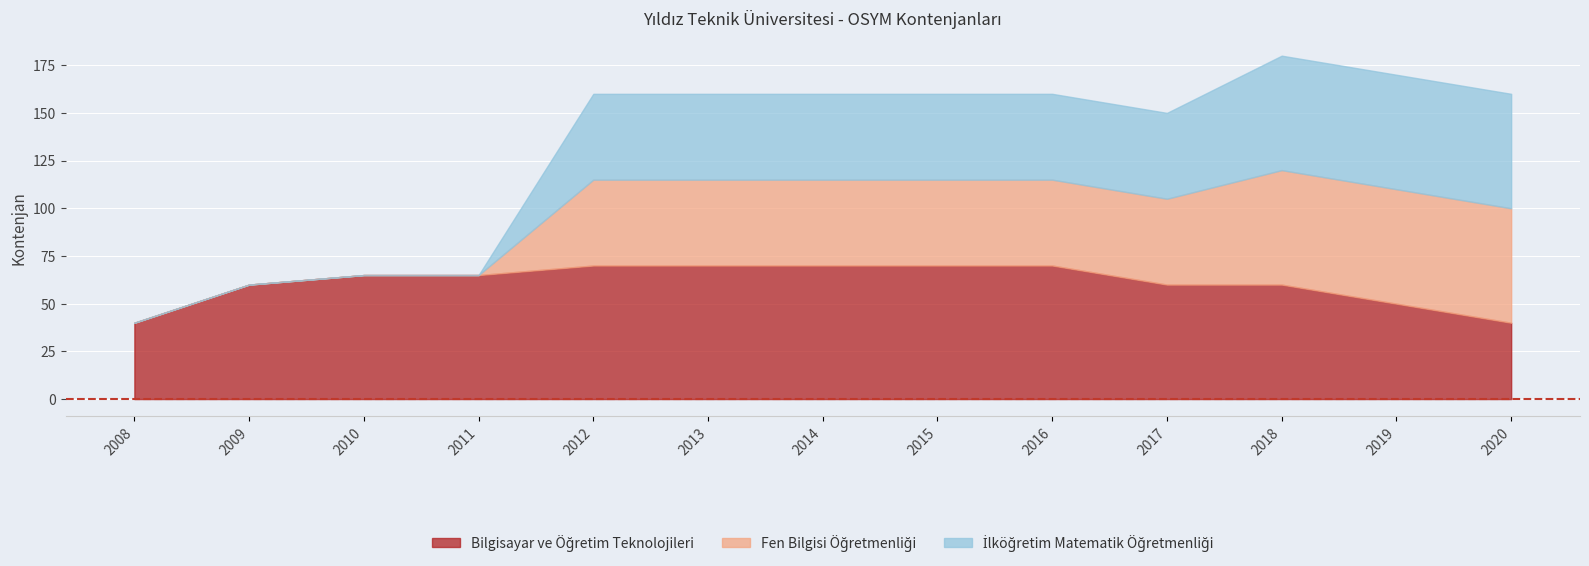

Reading left to right, transcribe all the data shown in this chart.

Bilgisayar ve Öğretim Teknolojileri: 40	60	65	65	70	70	70	70	70	60	60	50	40
Fen Bilgisi Öğretmenliği: 0	0	0	0	45	45	45	45	45	45	60	60	60
İlköğretim Matematik Öğretmenliği: 0	0	0	0	45	45	45	45	45	45	60	60	60